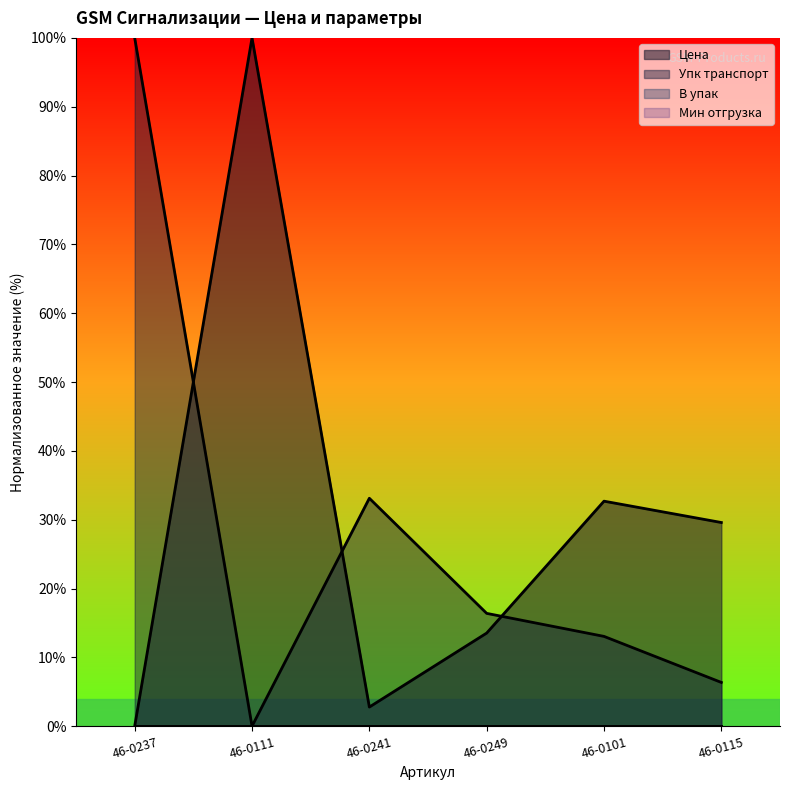

At which category is the sum across all series the highest?

46-0237